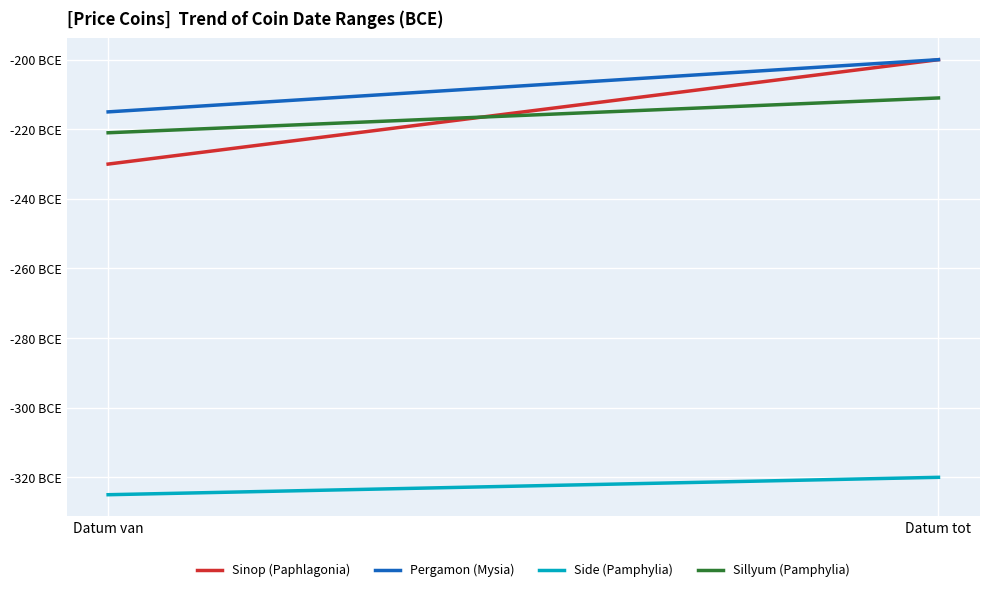

Which label corresponds to the smallest value in the chart?

Datum van